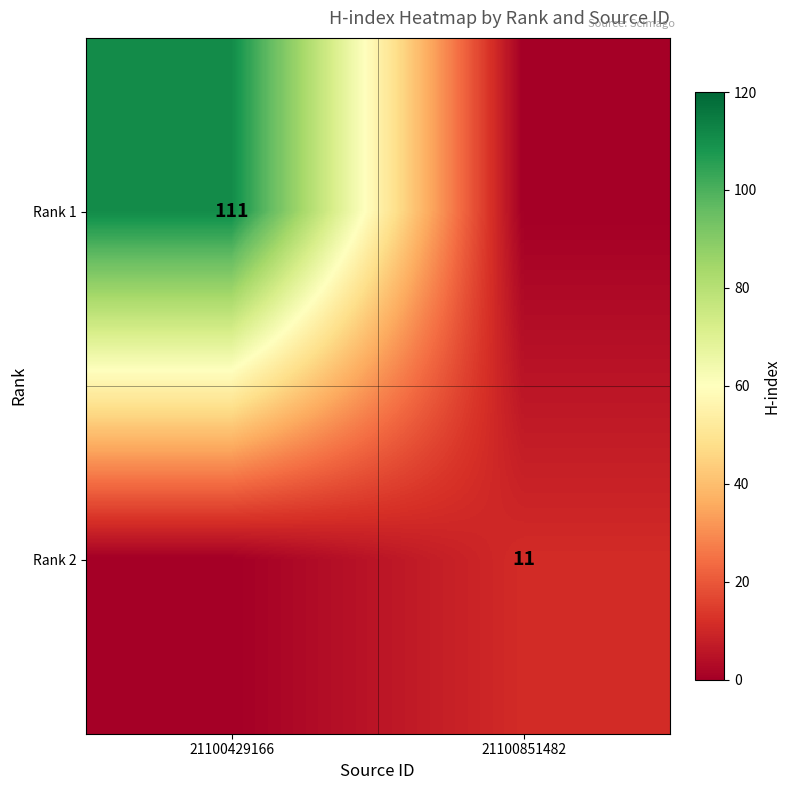

What is the total value across all series at 21100429166?

111